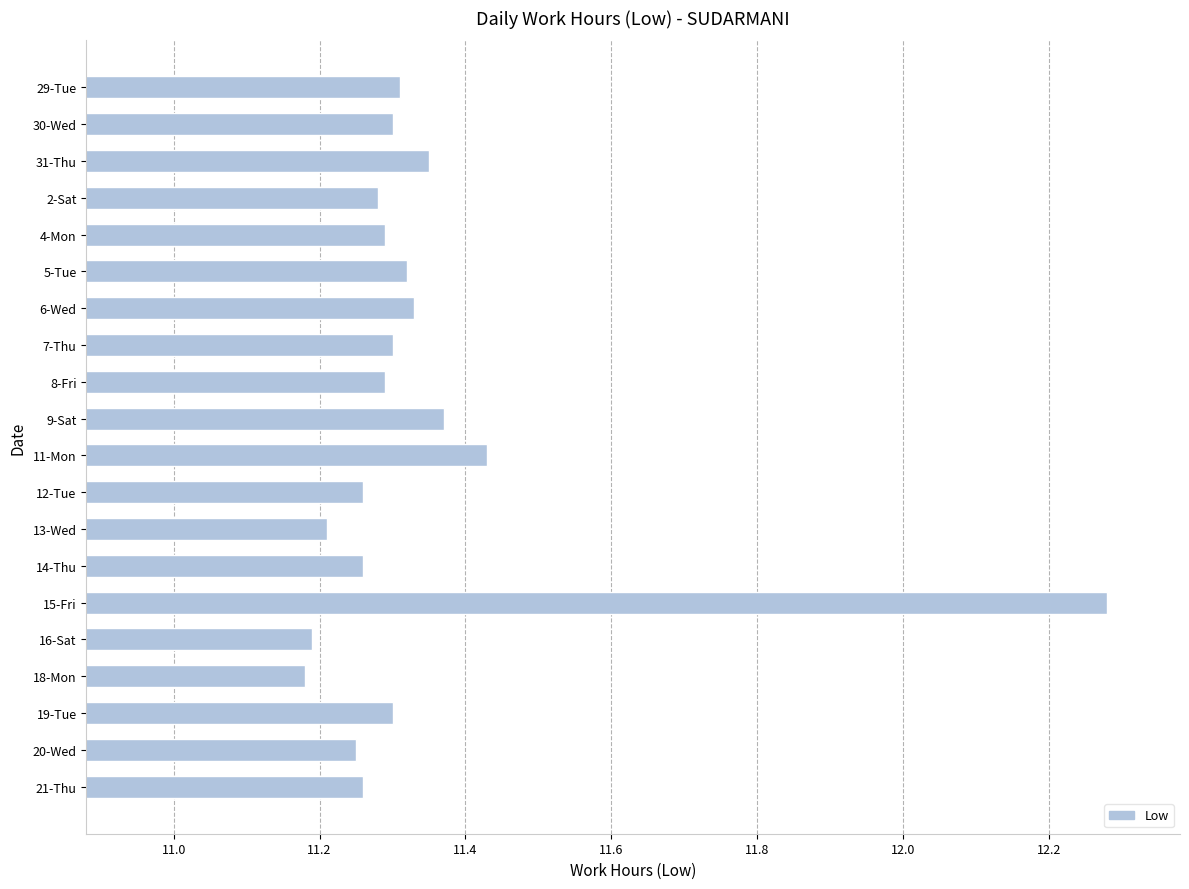

What is the label of the 16th bar from the bottom?

4-Mon